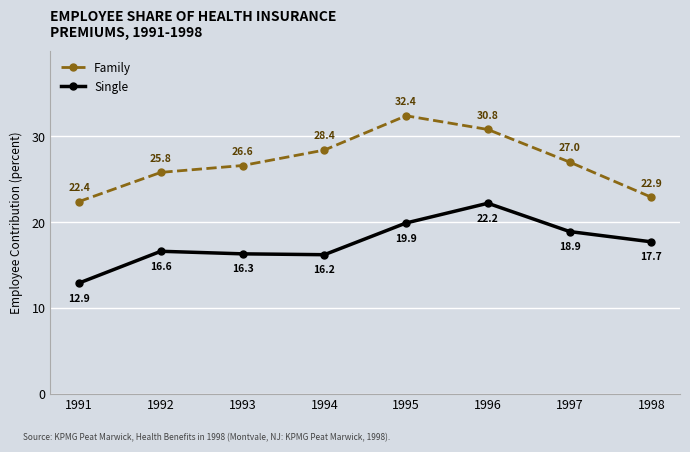

What is the greatest value displayed?

32.4